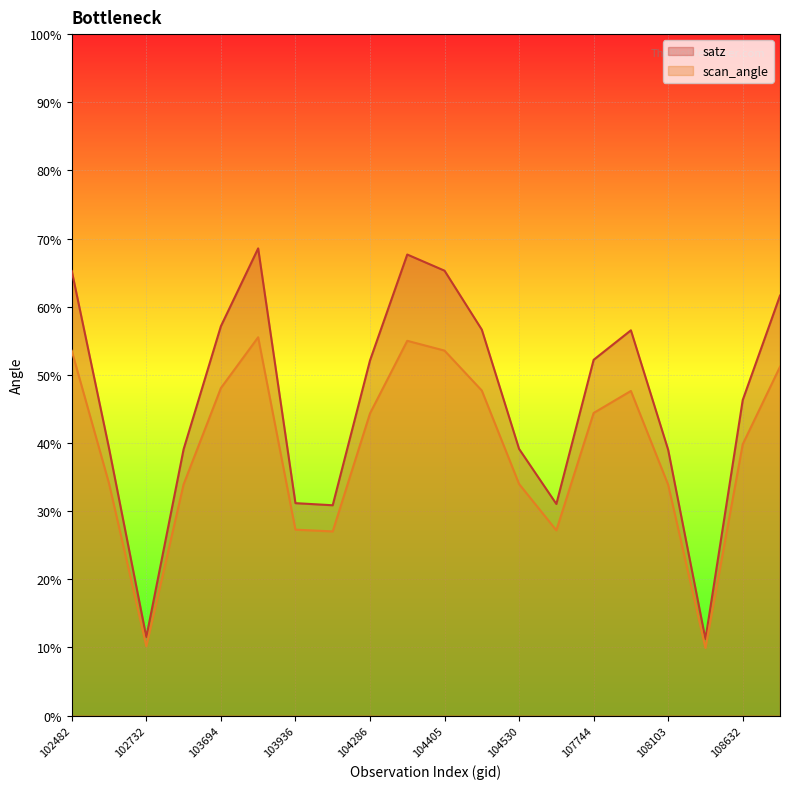

How many series are shown in this chart?

2